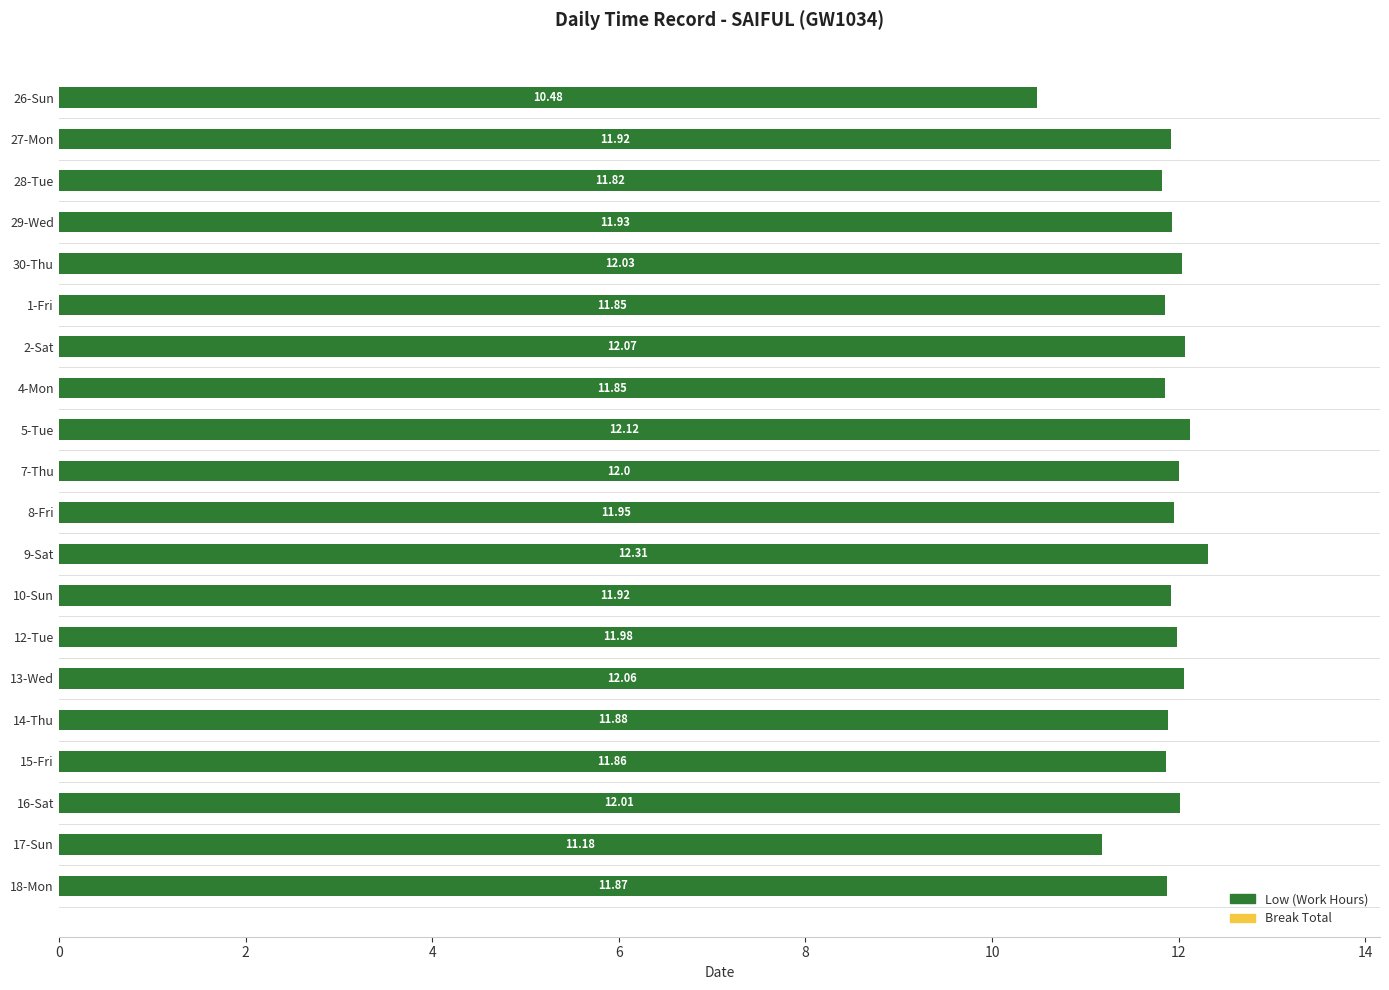

What is the average value?

11.9